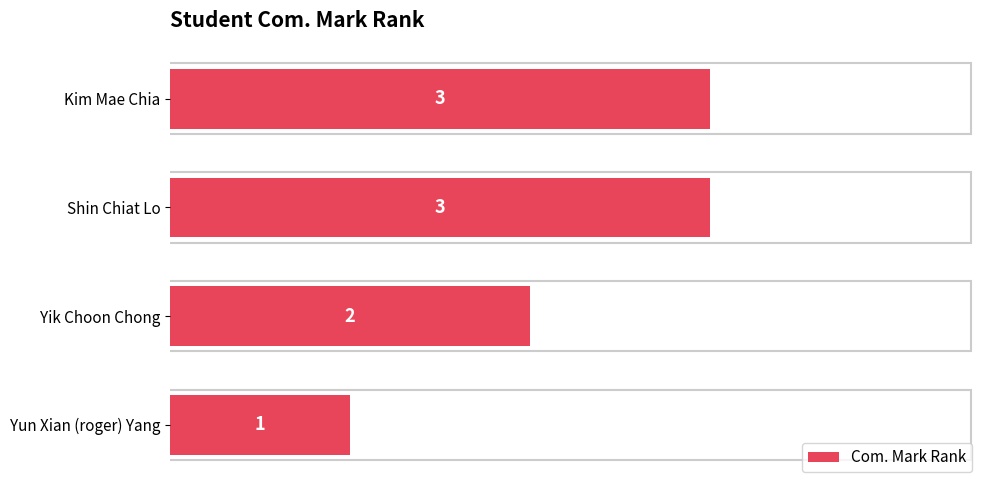

Is it true that the value at Yik Choon Chong is 2?

True